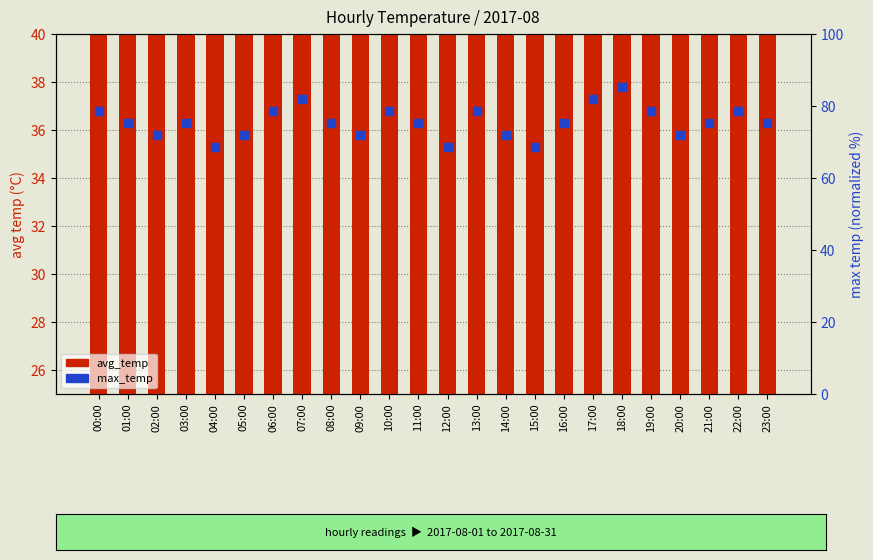

What is the total value across all series at 03:00?

106.4